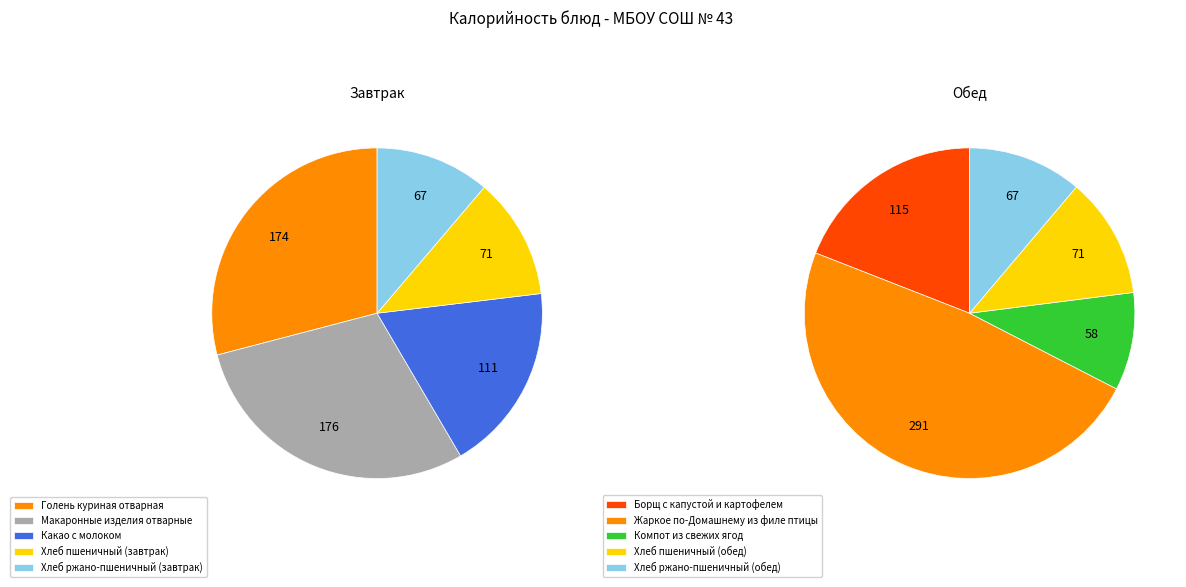

What is the change in value from Хлеб ржано-пшеничный (завтрак) to Хлеб пшеничный (обед)?

+3.9